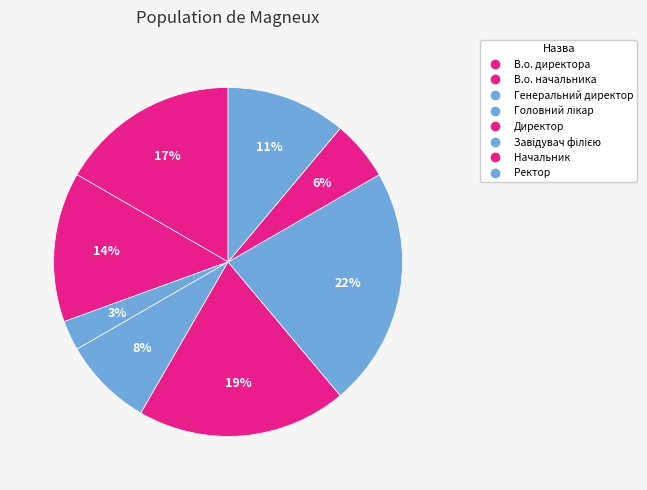

Does Завідувач філією represent more than half of the total?

No